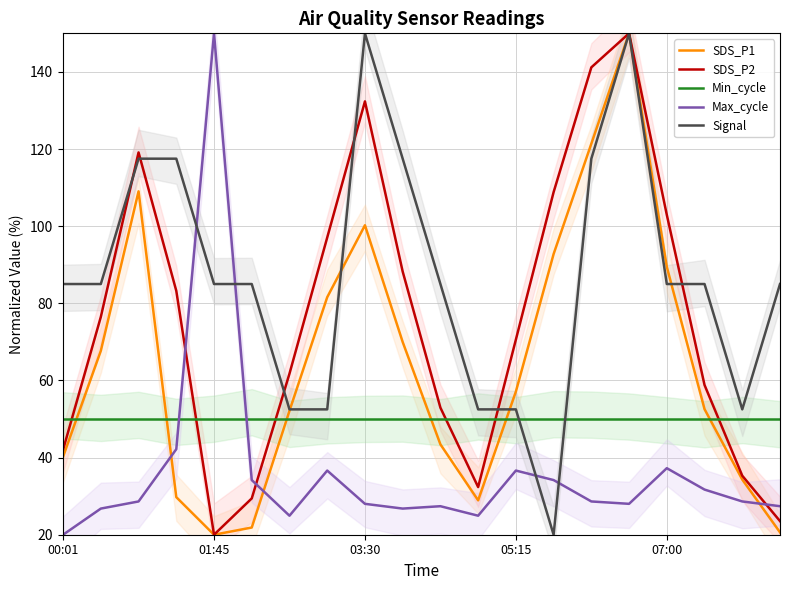

How many data points in SDS_P1 are above 57?

10